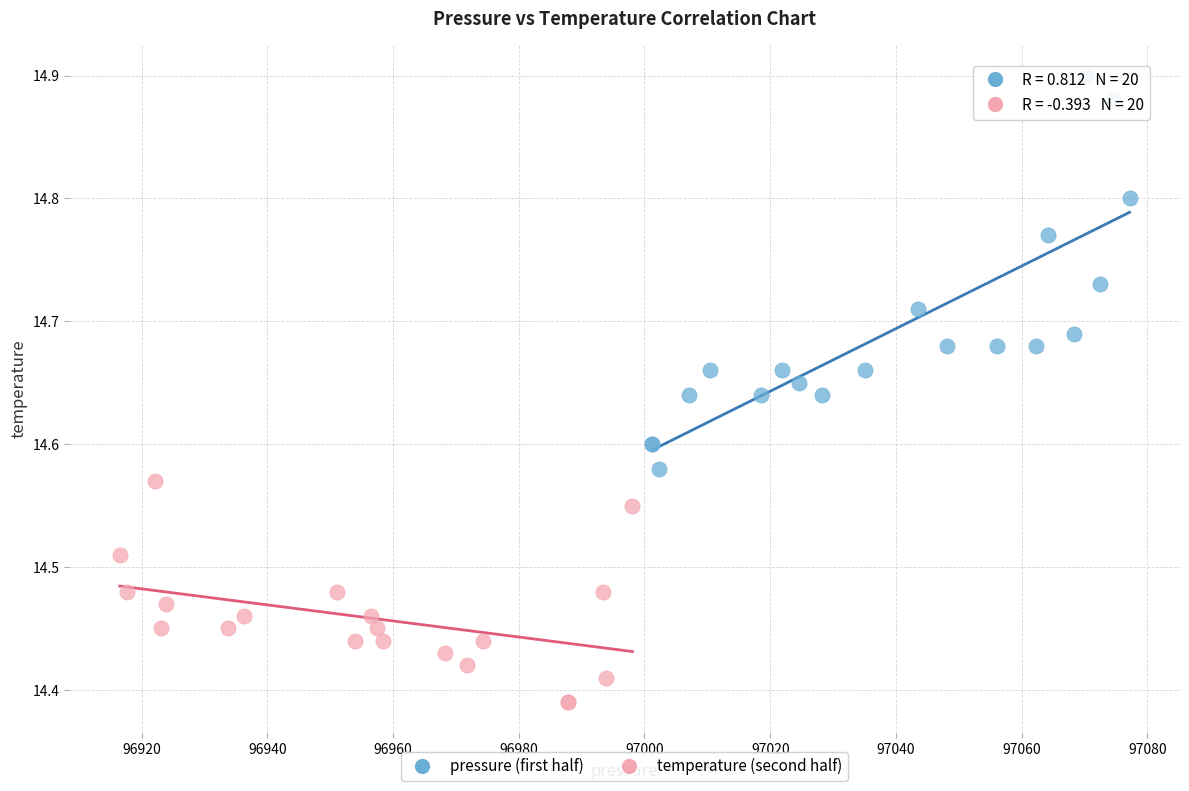

Which series has the largest Y range (max minus min)?

pressure (first half)